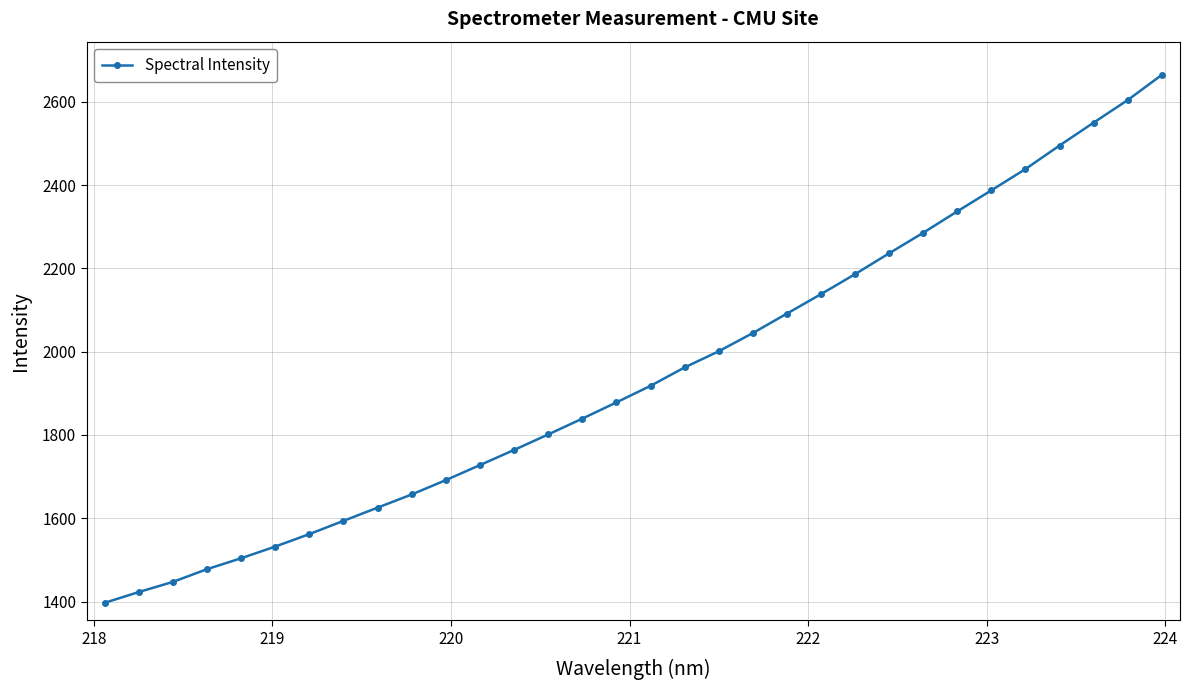

What is the value of the 24th point from the left?

2236.1